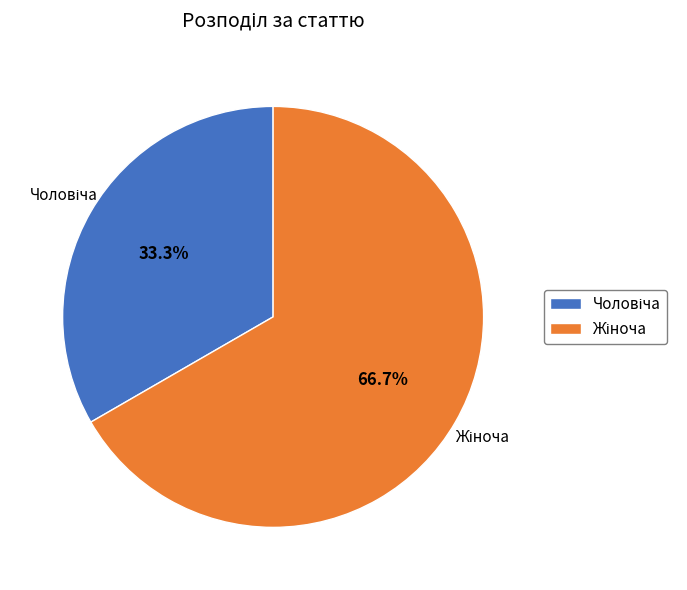

Which slice represents more than half of the pie?

Жіноча